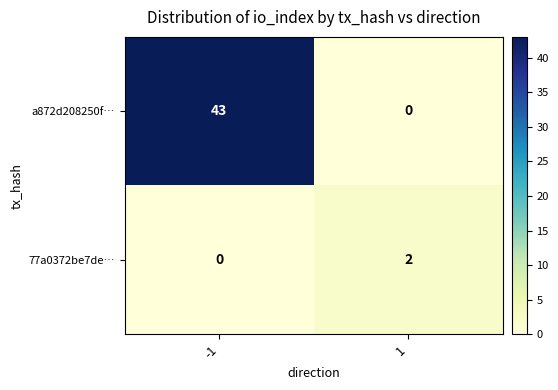

Which series changed the most between -1 and 1?

a872d208250f…